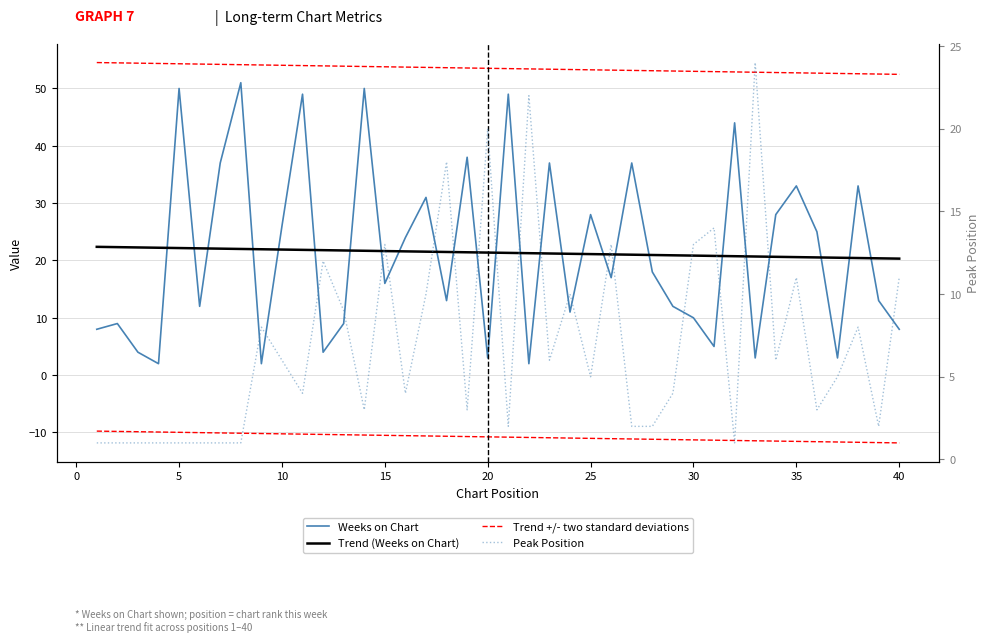

At how many categories does at least one series exceed 4?

40